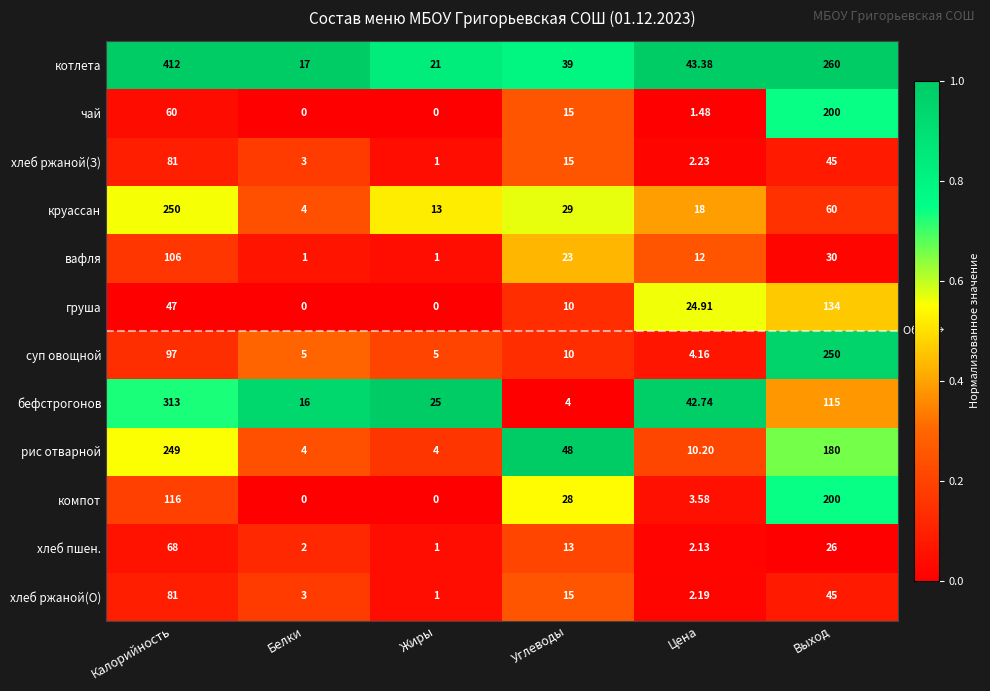

Which series has the largest range (max minus min)?

котлета